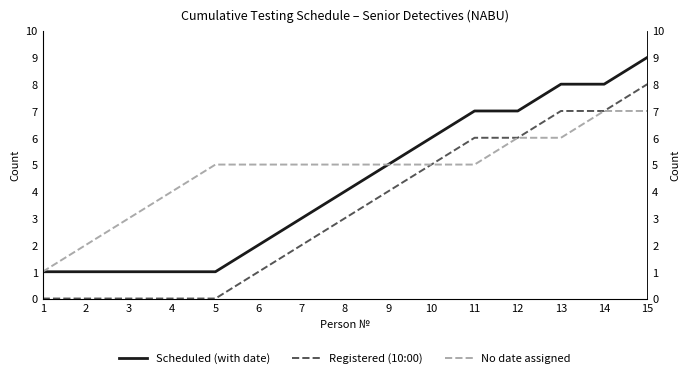

Is it true that Scheduled (with date) equals 1 at 4?

True